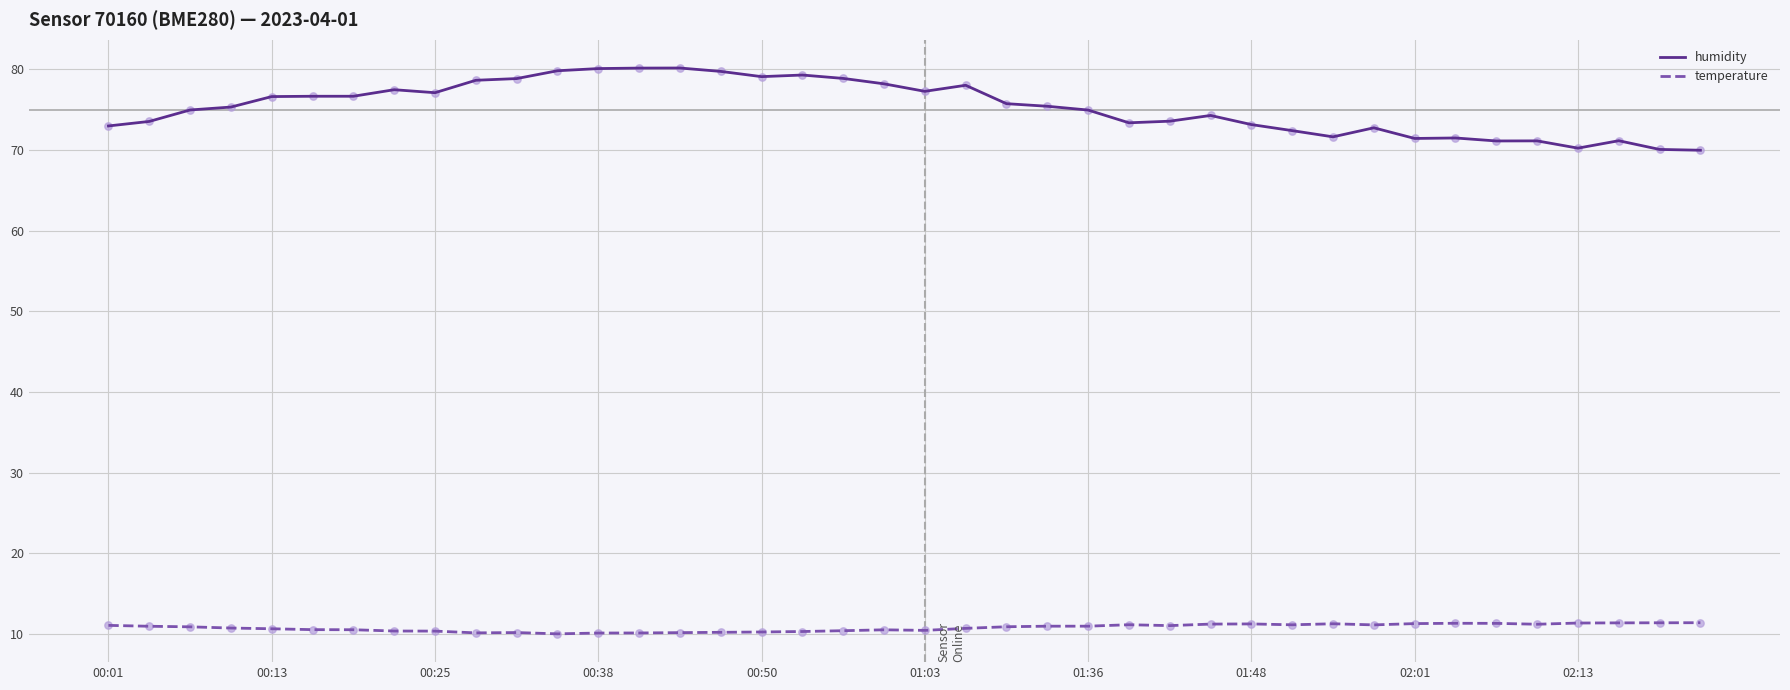

List the series in order of their peak value, highest first.

humidity, temperature